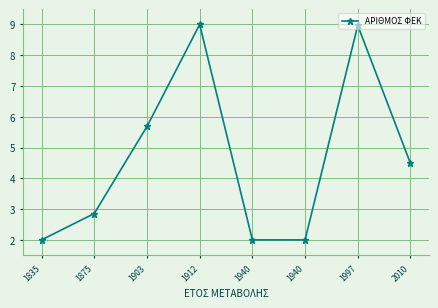

At which category does the data reach its first local peak?

1912